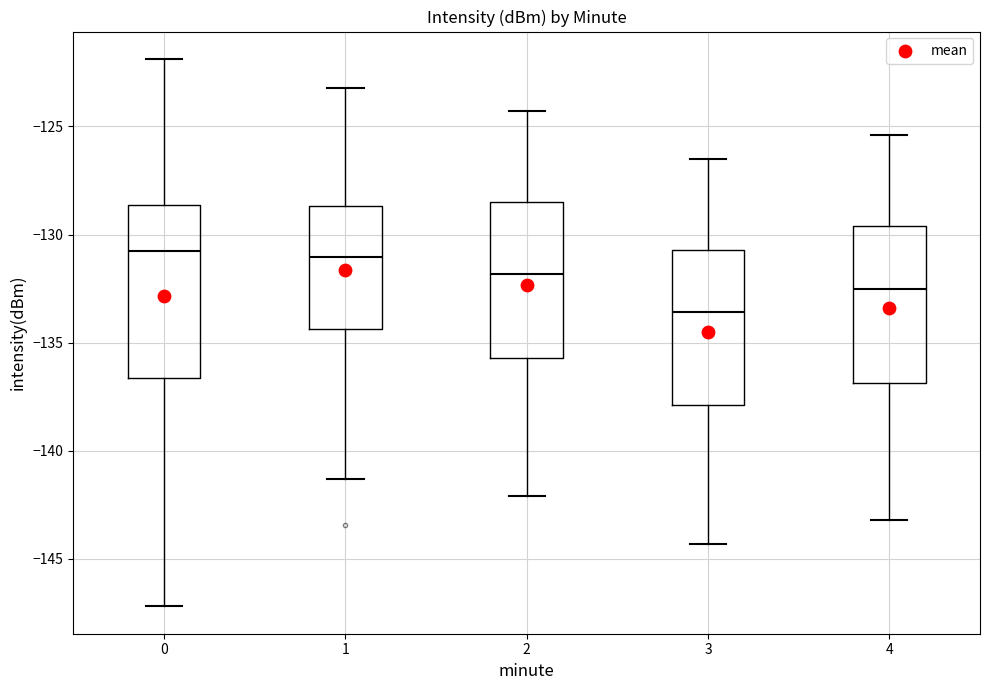

Which box is the tallest, from its lower edge to its upper edge?

0